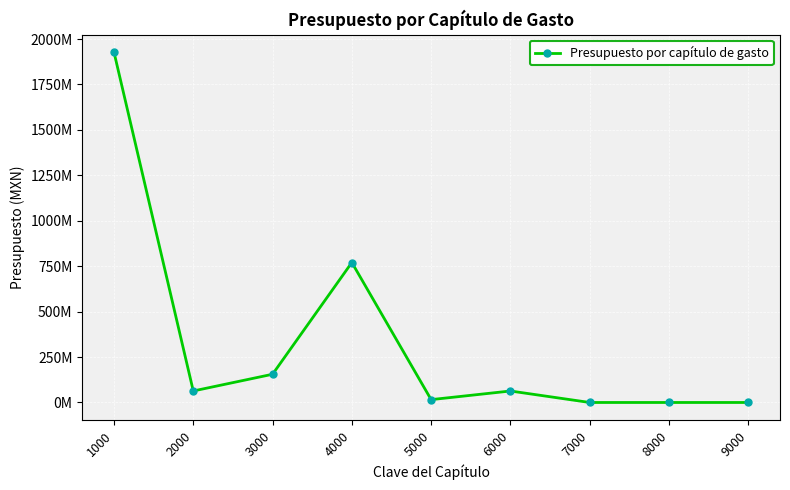

Does the chart display data point markers on the line(s)?

Yes